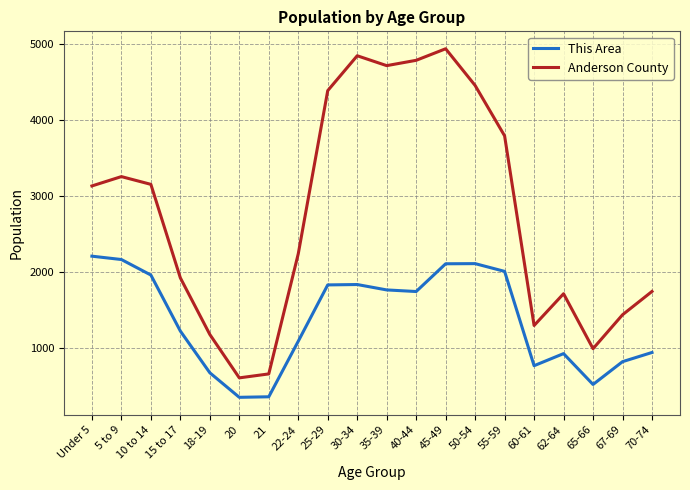

Which series changed the most between 21 and 65-66?

Anderson County